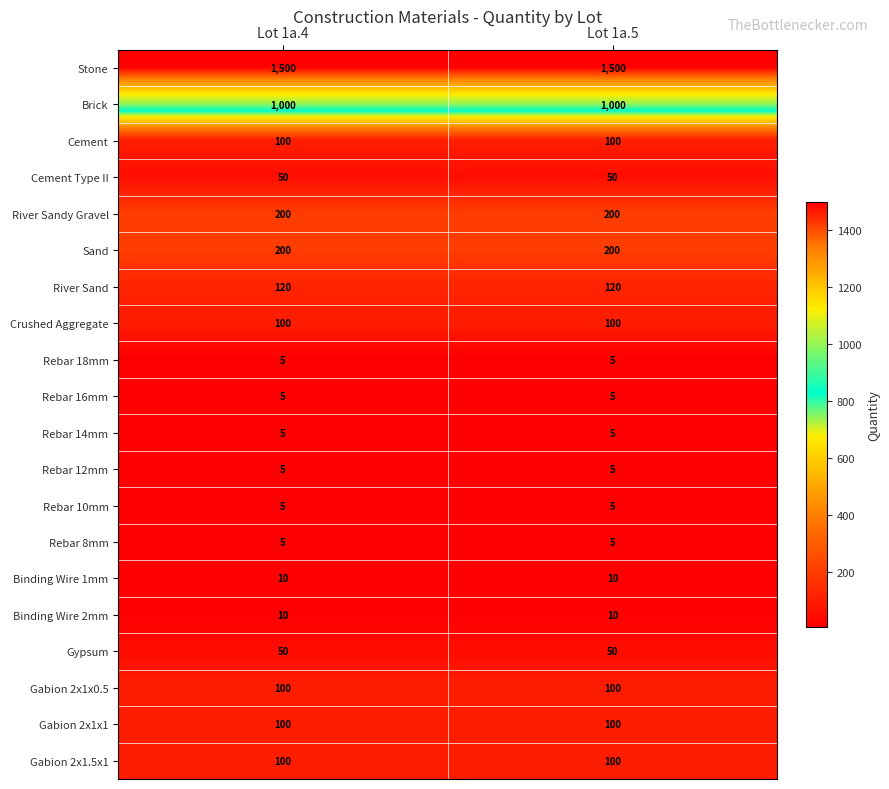

The Binding Wire 2mm series shows 5 at Lot 1a.4. True or false?

False